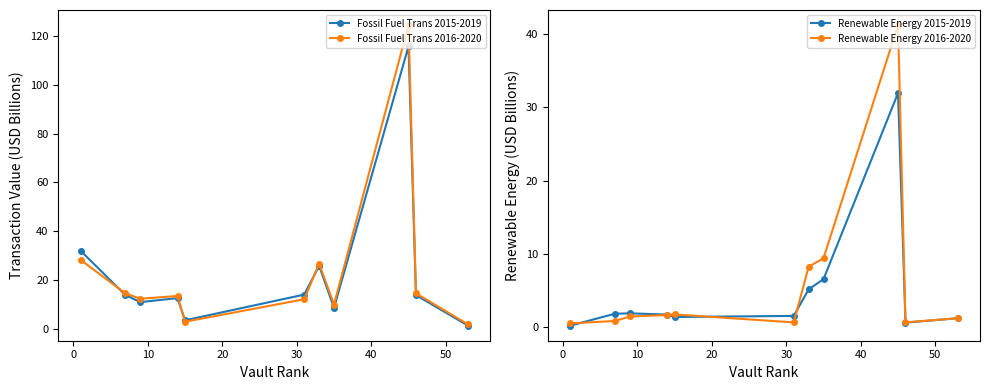

How many interior local valleys does the Fossil Fuel Trans 2016-2020 series have?

3